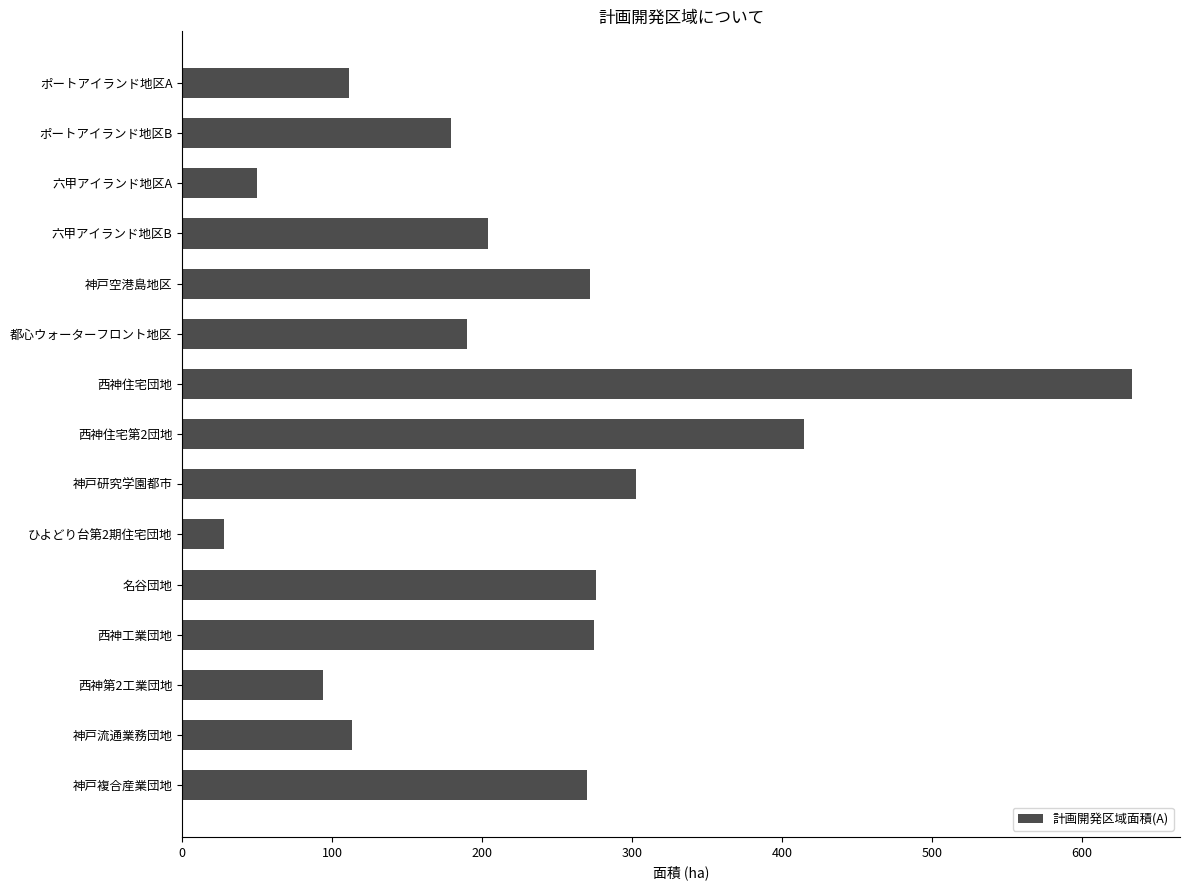

Which label corresponds to the smallest value in the chart?

ひよどり台第2期住宅団地